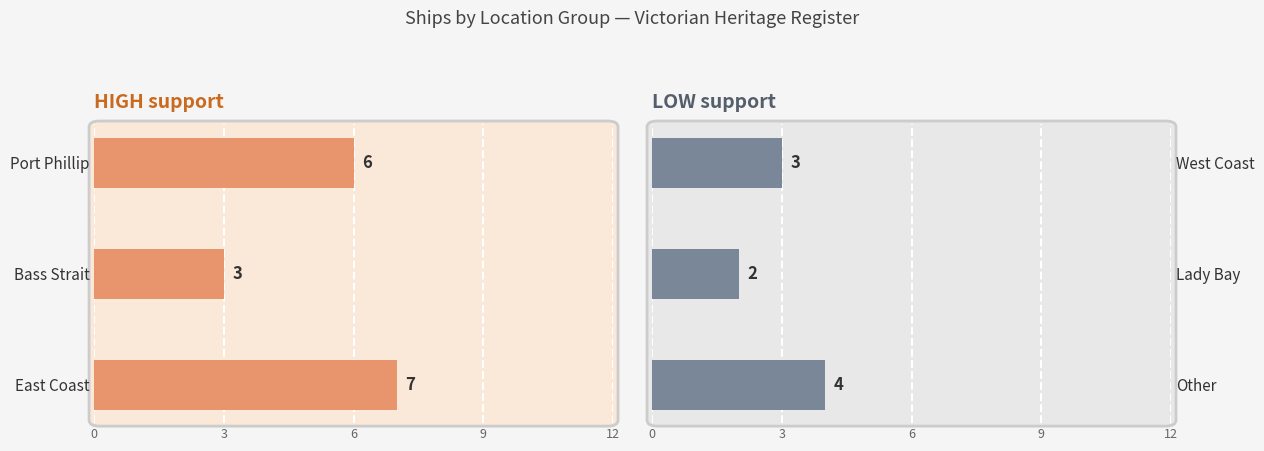

Which series has the widest spread of values?

HIGH support